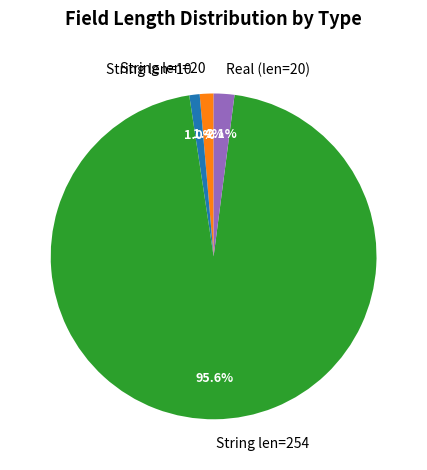

Does any single category account for the majority?

Yes